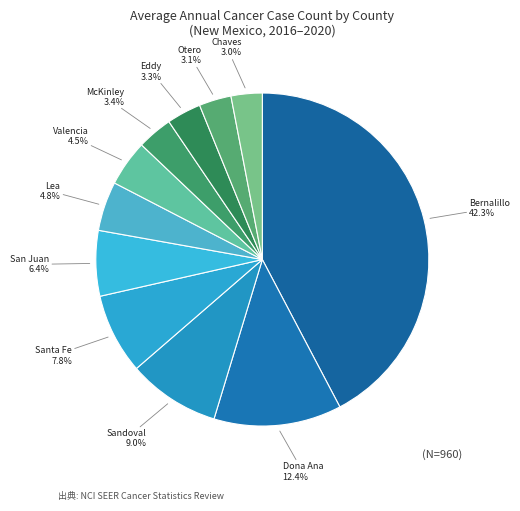

Is there a majority slice in this chart?

No